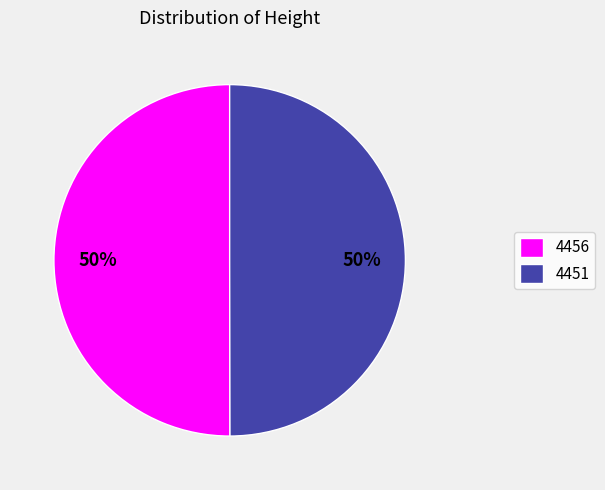

To the nearest percent, what percentage of the pie is 4451?

50%